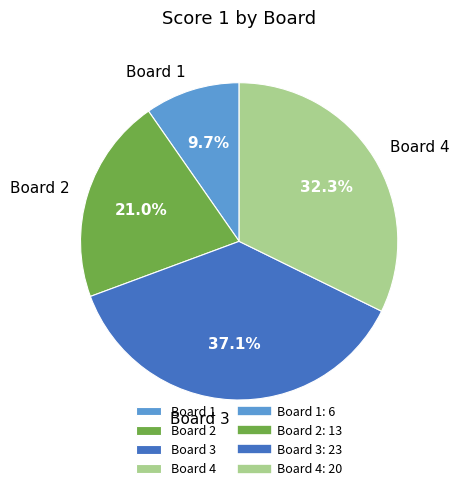

Combined, do Board 4 and Board 3 account for over 50%?

Yes